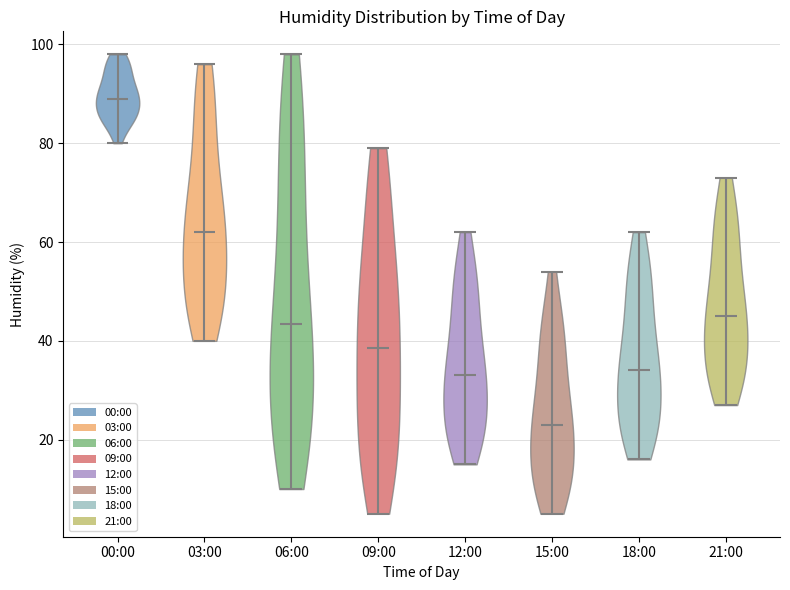

Reading left to right, read every violin against the y-axis: where its median line is, and the lowest and highest points it reaches. The values are not printed on the chart, so give them approximately, as read against the axis.

00:00: median line 90, lowest point 80, highest point 98
03:00: median line 62, lowest point 40, highest point 96
06:00: median line 44, lowest point 10, highest point 98
09:00: median line 38, lowest point 6, highest point 80
12:00: median line 34, lowest point 16, highest point 62
15:00: median line 24, lowest point 6, highest point 54
18:00: median line 34, lowest point 16, highest point 62
21:00: median line 46, lowest point 28, highest point 74